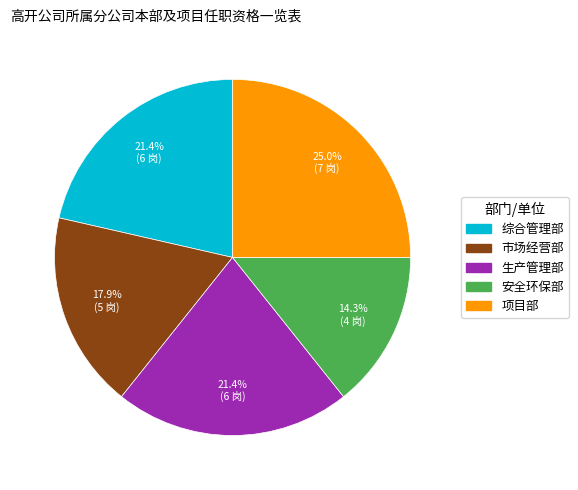

The 安全环保部 slice represents 14% of the pie. True or false?

True